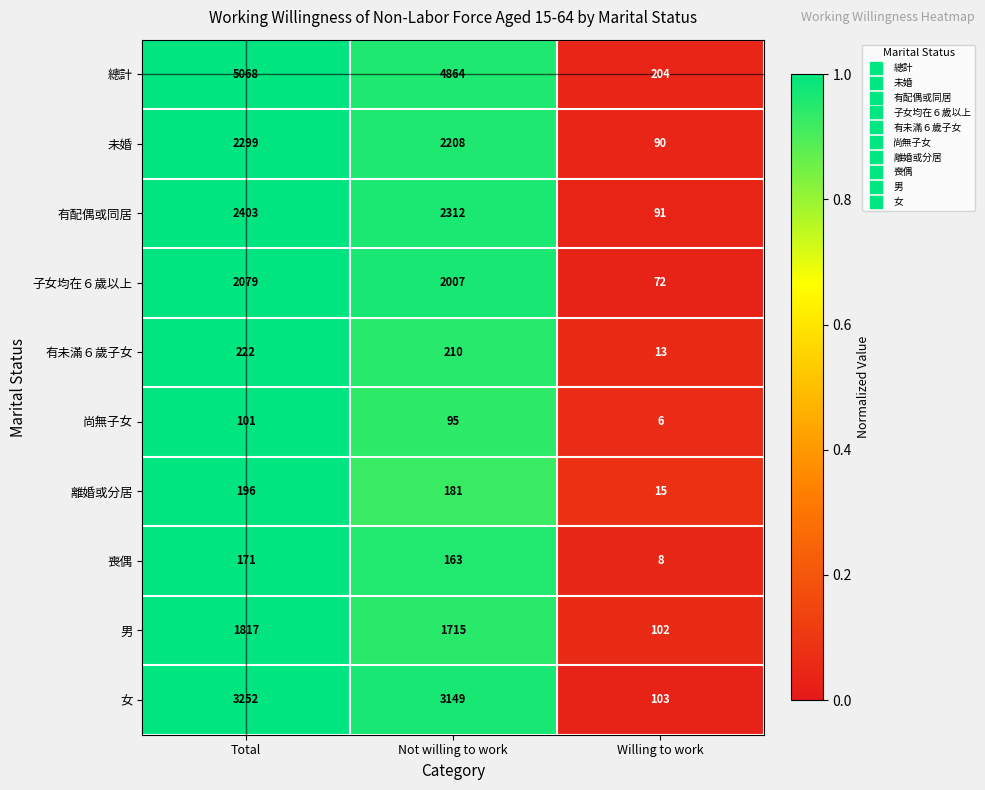

Reading left to right, what are all the values shown in this chart?

總計: 5068	4864	204
未婚: 2299	2208	90
有配偶或同居: 2403	2312	91
子女均在６歲以上: 2079	2007	72
有未滿６歲子女: 222	210	13
尚無子女: 101	95	6
離婚或分居: 196	181	15
喪偶: 171	163	8
男: 1817	1715	102
女: 3252	3149	103